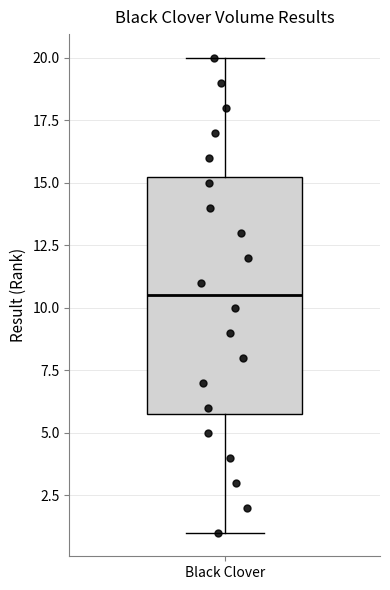

Transcribe this box plot: give where the median line is, the range the box spans, and where the two whiskers end, as read against the y-axis. The values are not printed on the chart, so give them approximately, as read against the axis.

median 10.5, box 6.0 to 15.5, whiskers 1.0 to 20.0